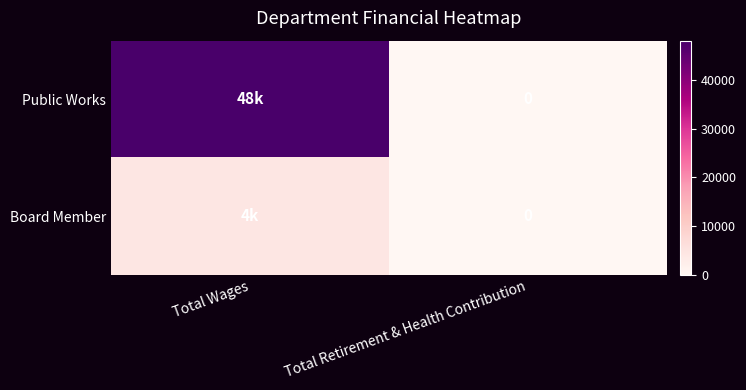

The value of Board Member at Total Wages is 4480. True or false?

True